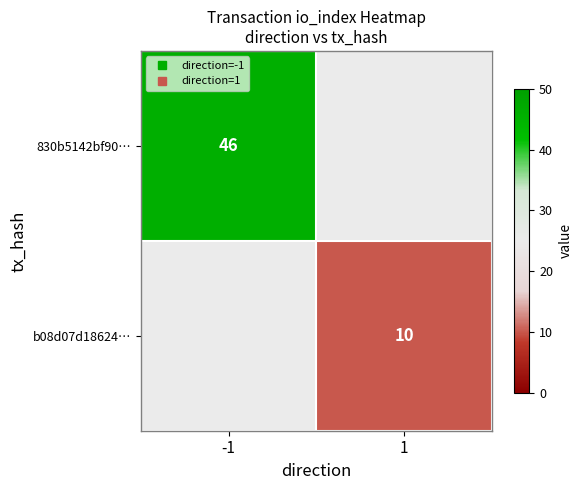

True or false: b08d07d18624… has a value of 2.6 at 1.

False